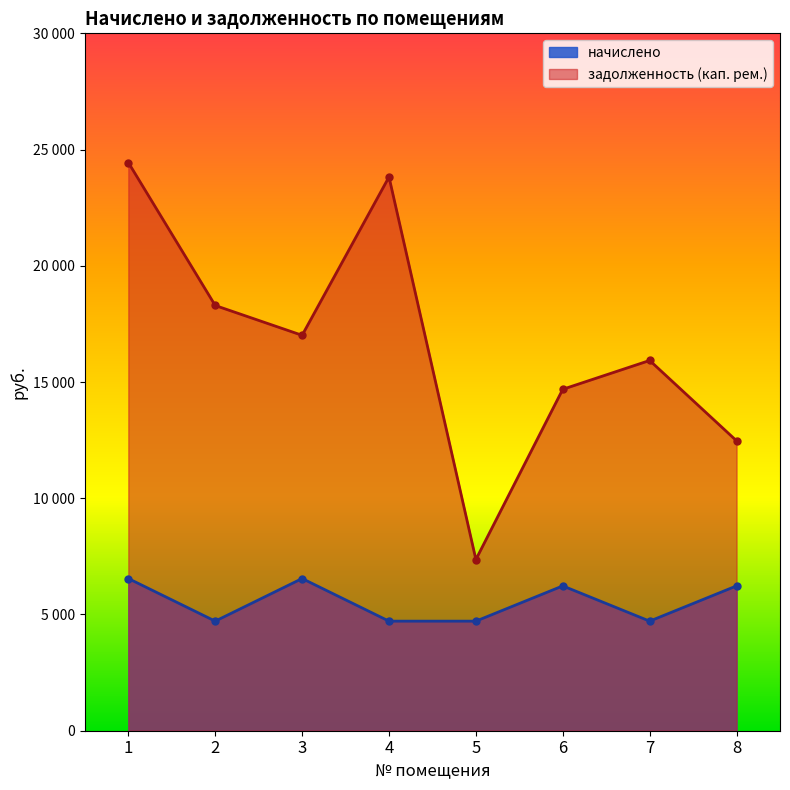

What is the lowest value of the начислено series?

4713.6